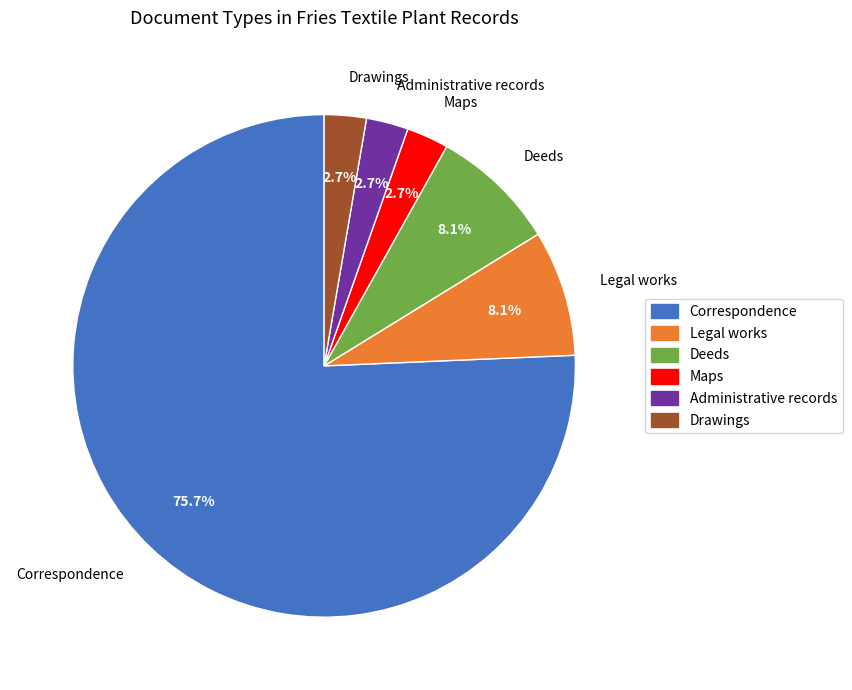

To the nearest percent, what is the difference between the largest and smallest slice percentages?

73%